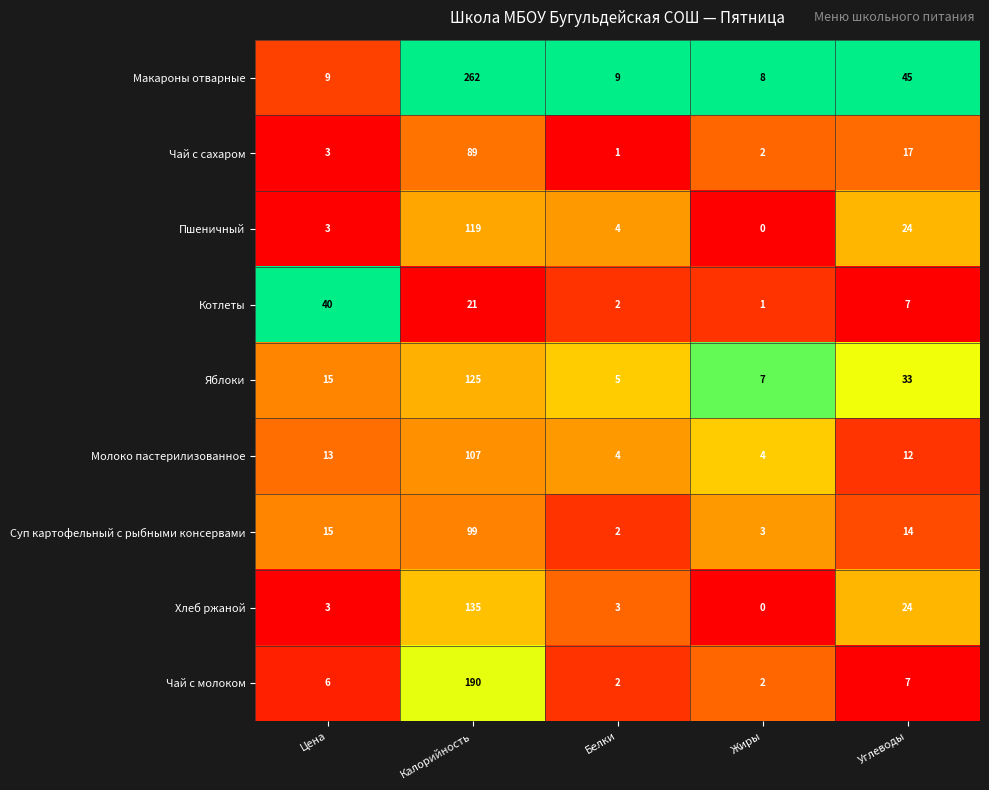

Rank the series by their maximum value, from highest to lowest.

Макароны отварные, Чай с молоком, Хлеб ржаной, Яблоки, Пшеничный, Молоко пастерилизованное, Суп картофельный с рыбными консервами, Чай с сахаром, Котлеты